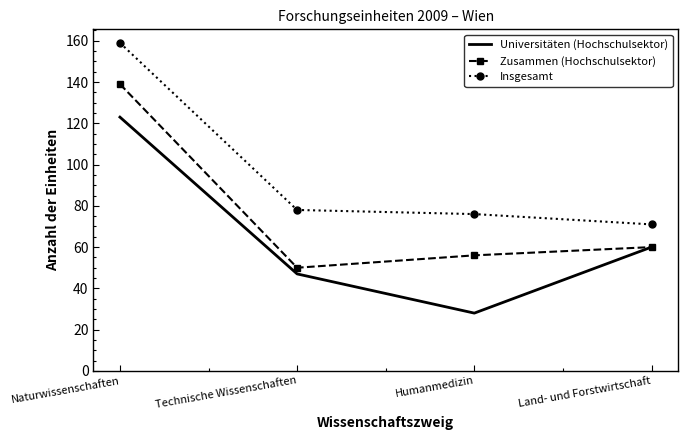

Is it true that Universitäten (Hochschulsektor) equals 60 at Land- und Forstwirtschaft?

True